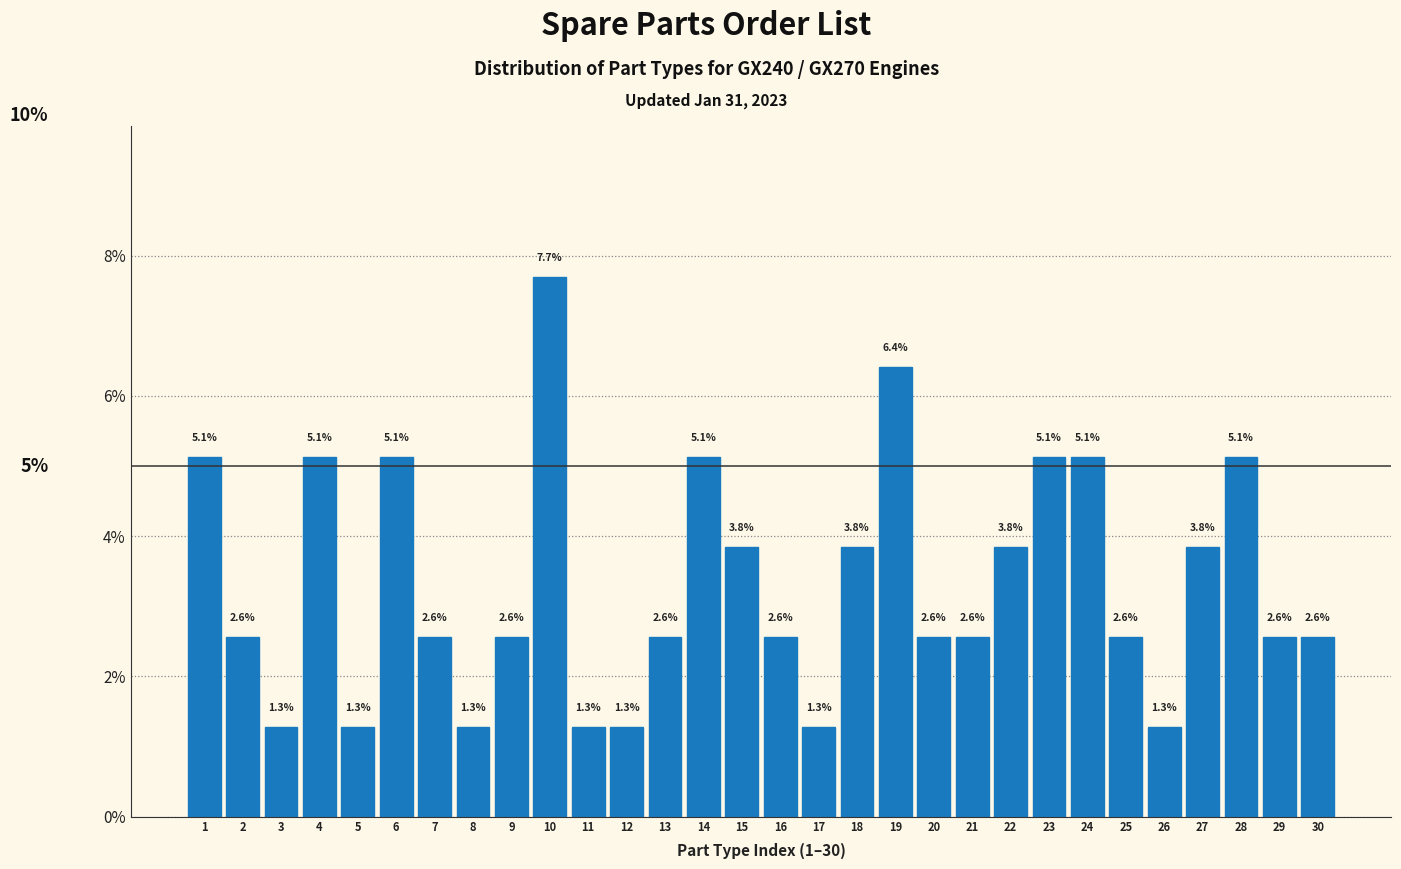

Does the chart contain any negative values?

No